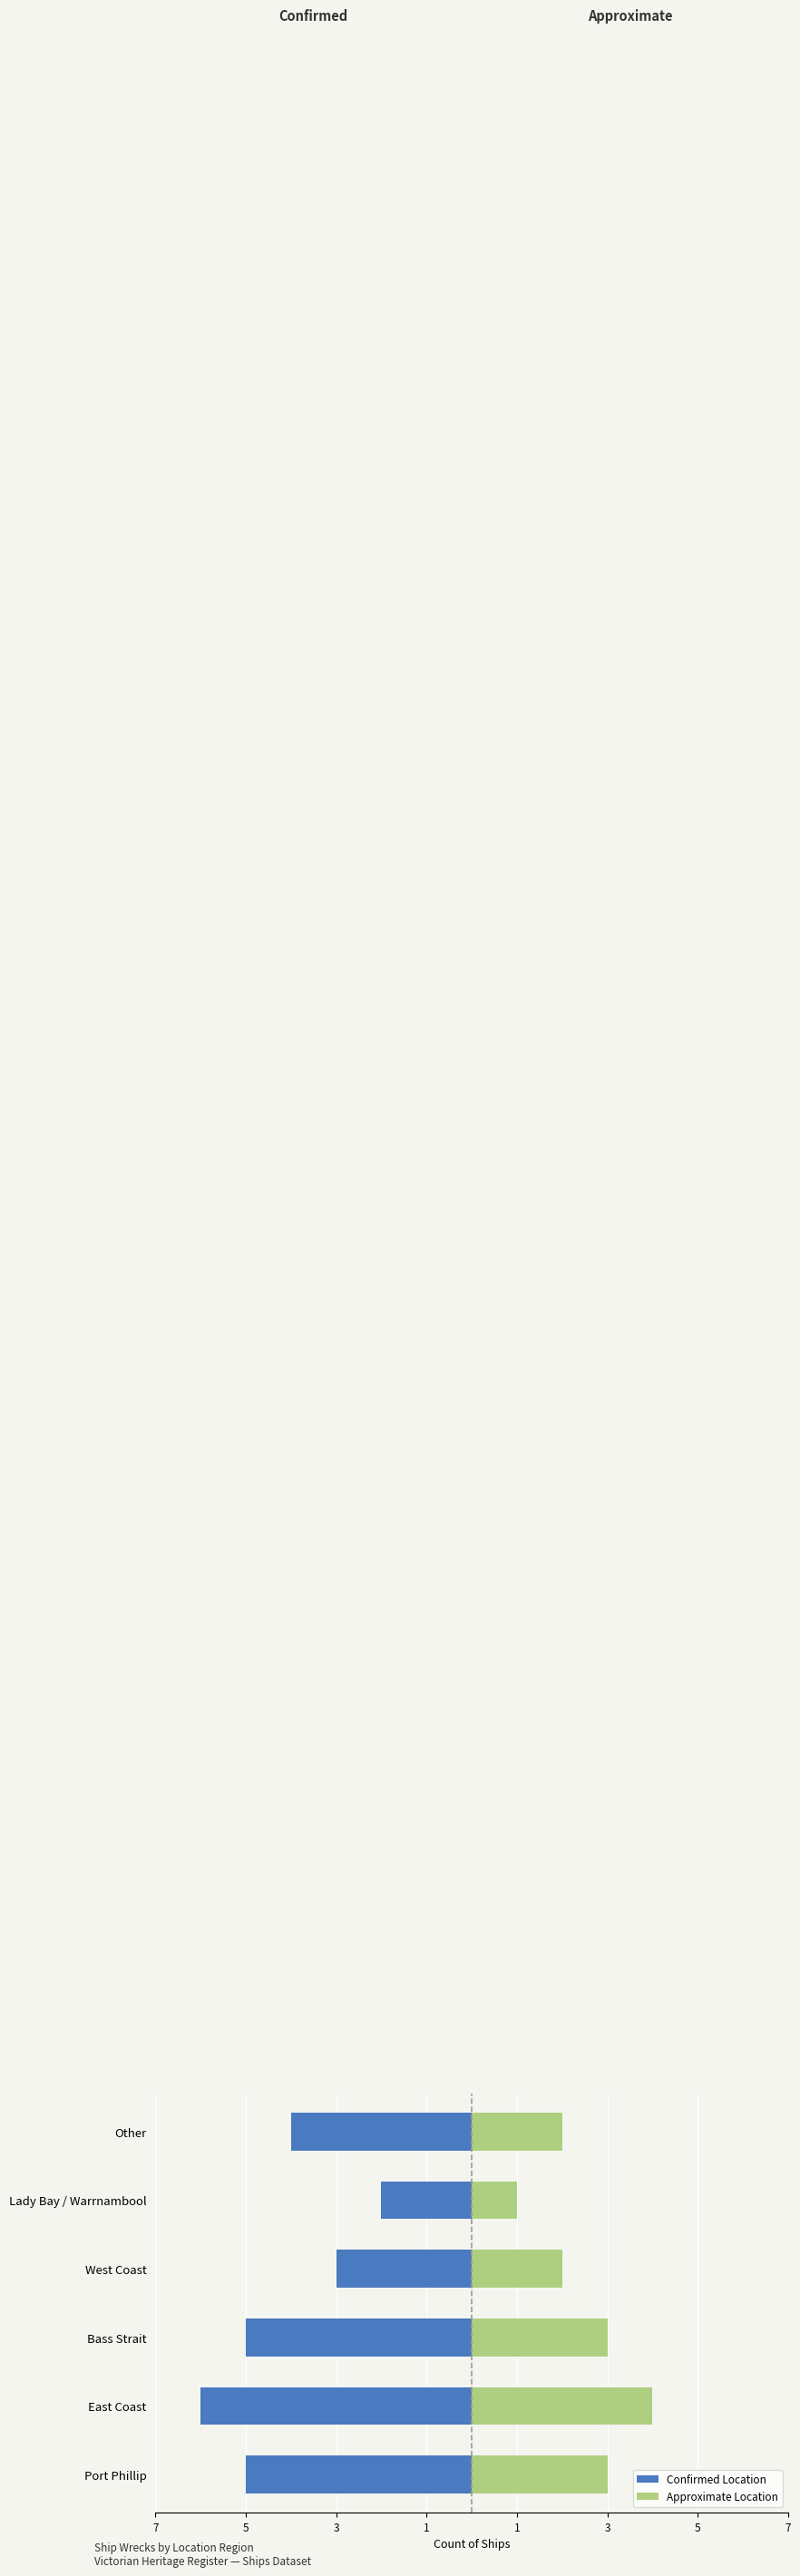

True or false: Approximate Location has a value of 2 at West Coast.

True